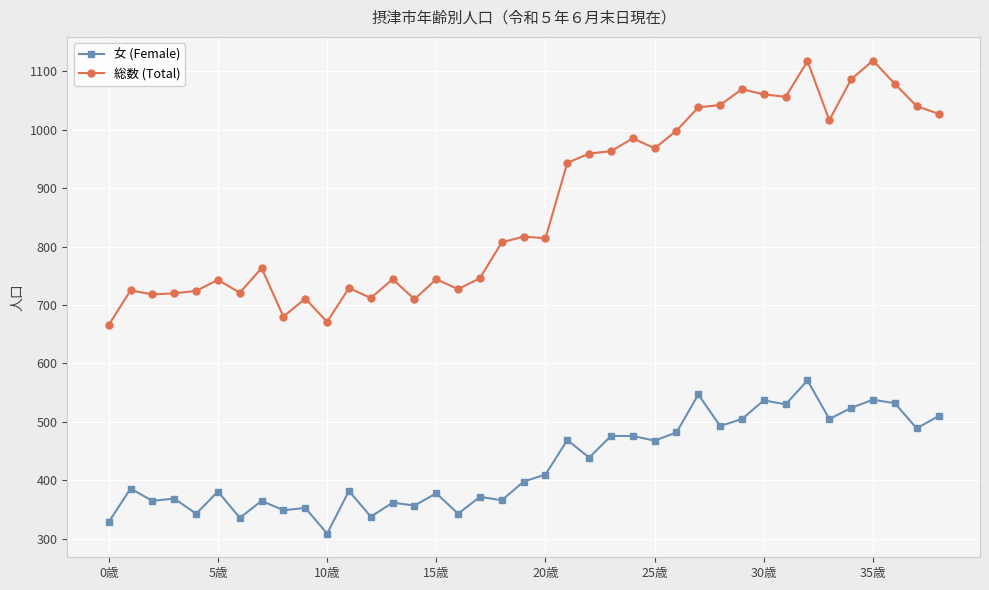

True or false: 総数 (Total) and 女 (Female) intersect in this chart.

False